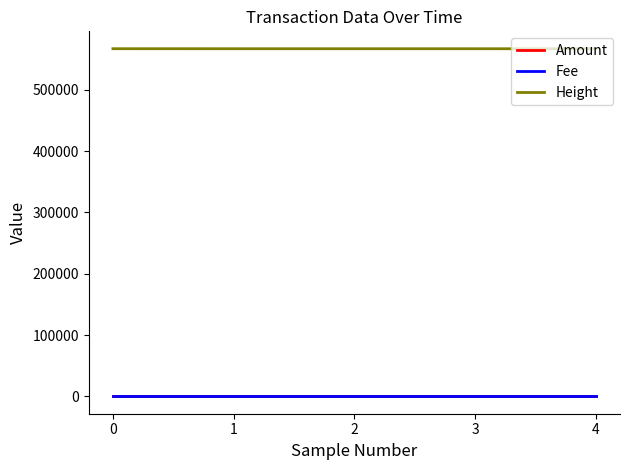

The value of Height at 1 is 566768.0. True or false?

True